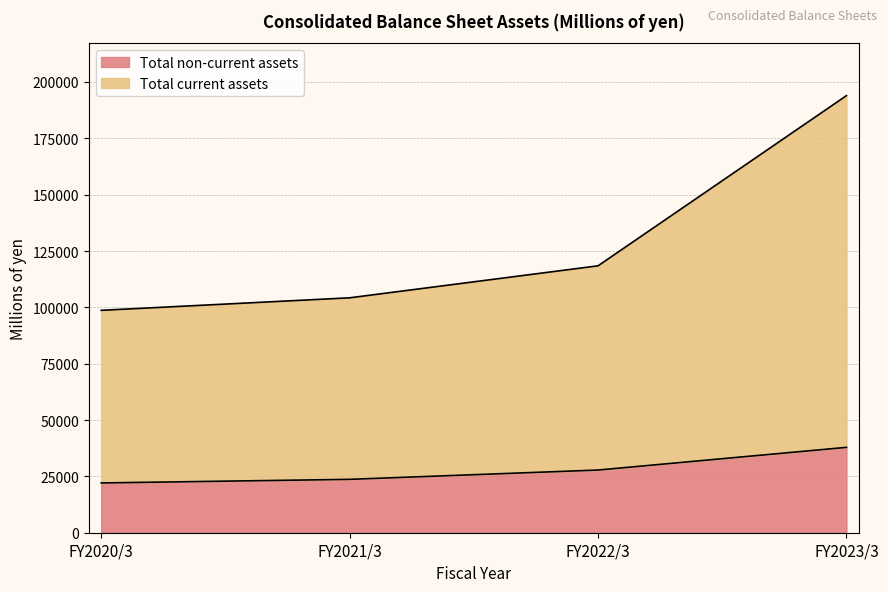

Which series has the largest total across all categories?

Total current assets